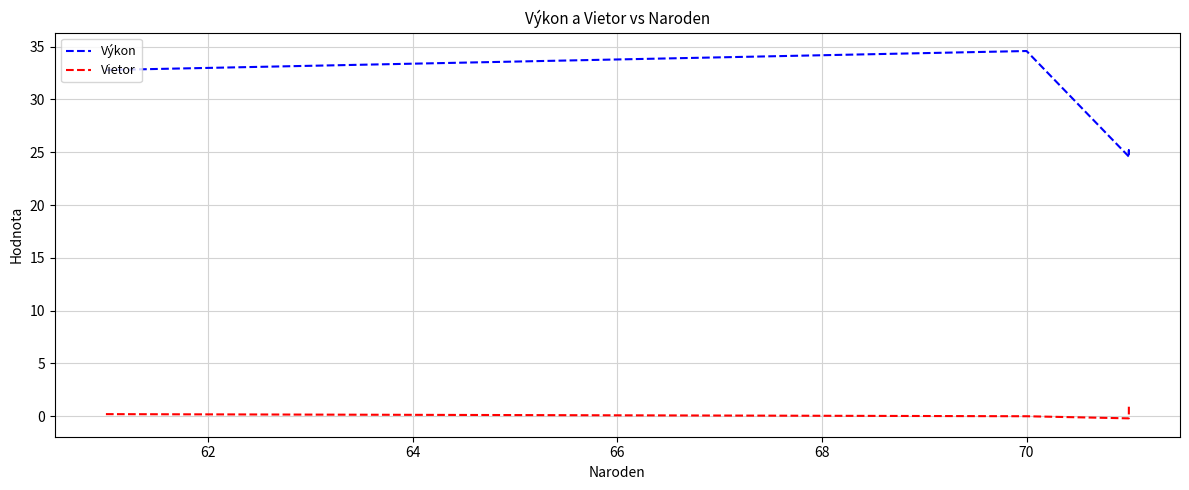

List the series in order of their overall mean, lowest first.

Vietor, Výkon